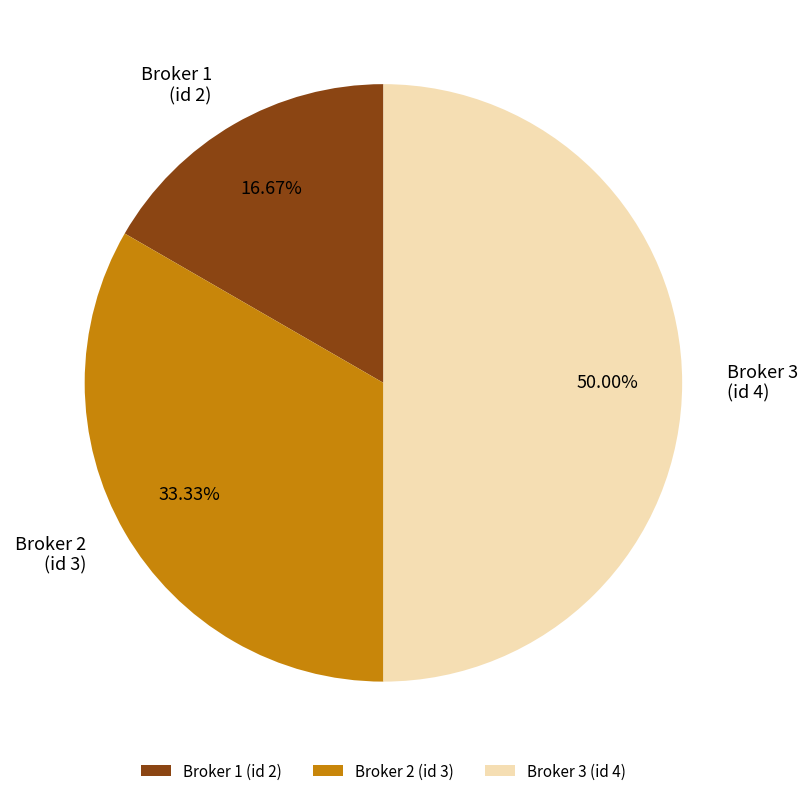

Which has a higher value, Broker 2 (id 3) or Broker 3 (id 4)?

Broker 3 (id 4)